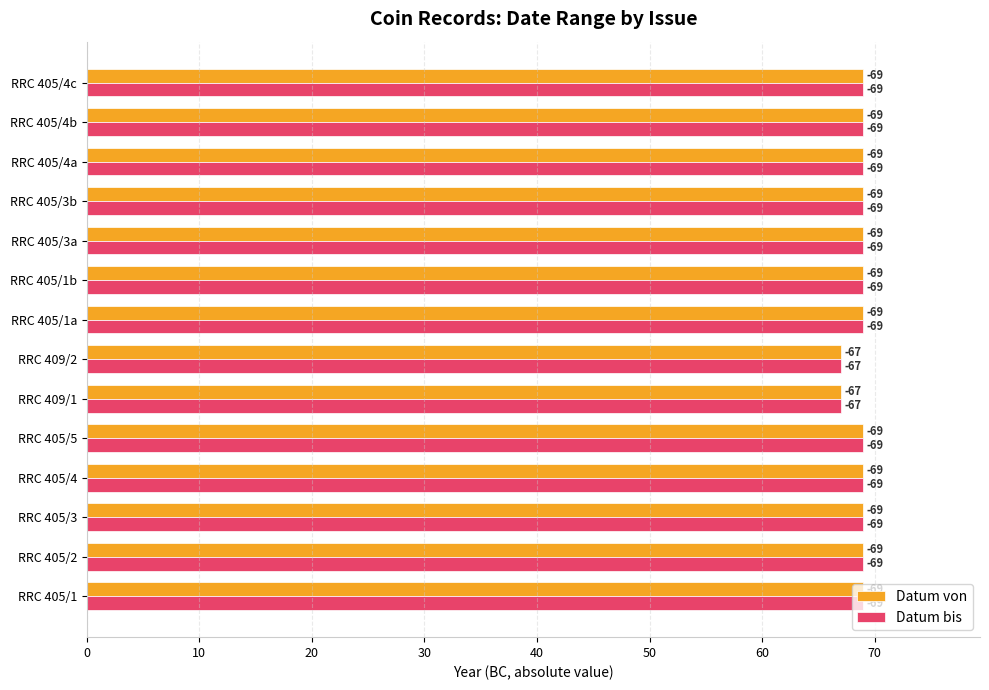

What is the maximum value shown in the chart?

69